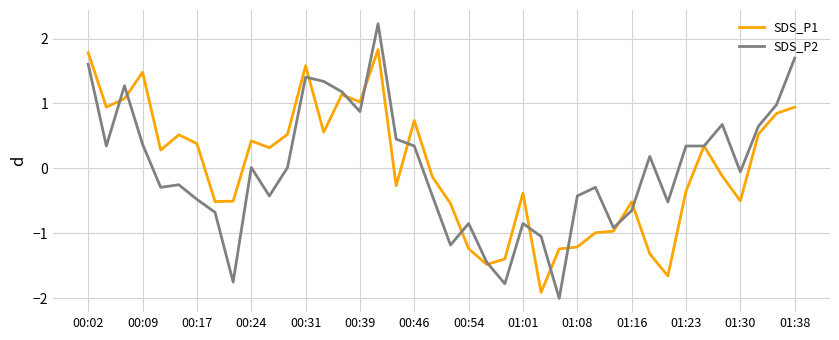

Rank the series by their maximum value, from lowest to highest.

SDS_P1, SDS_P2